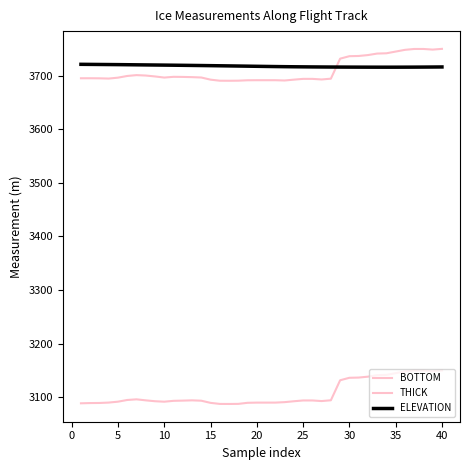

Which series has the largest total across all categories?

ELEVATION